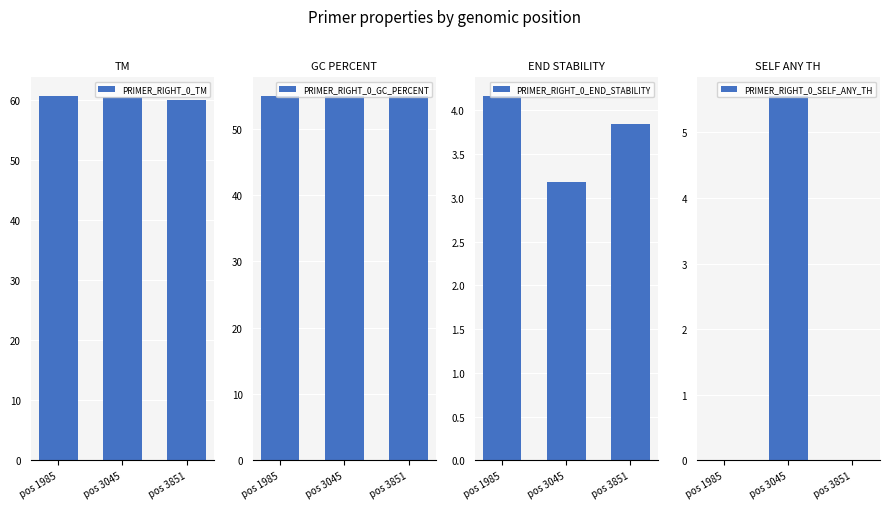

At which category is the sum across all series the highest?

pos 3045